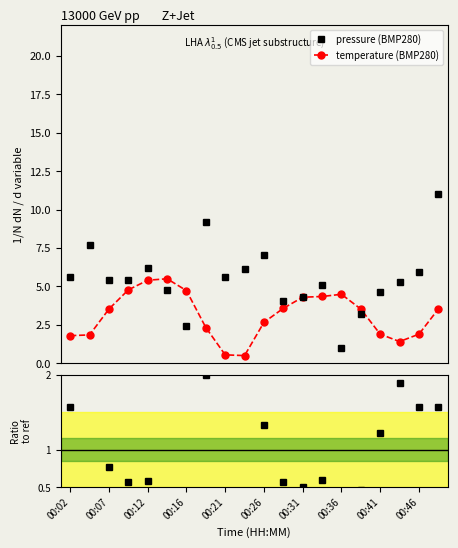

How many data points in temperature are above 3?

11